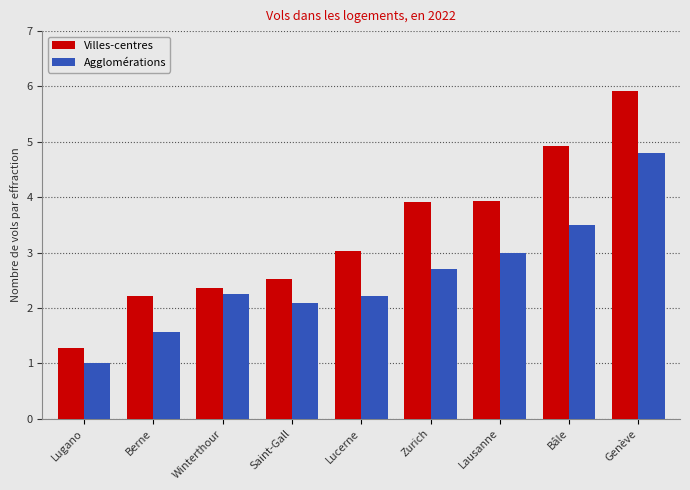

What is the sum of all Agglomérations values?

23.1